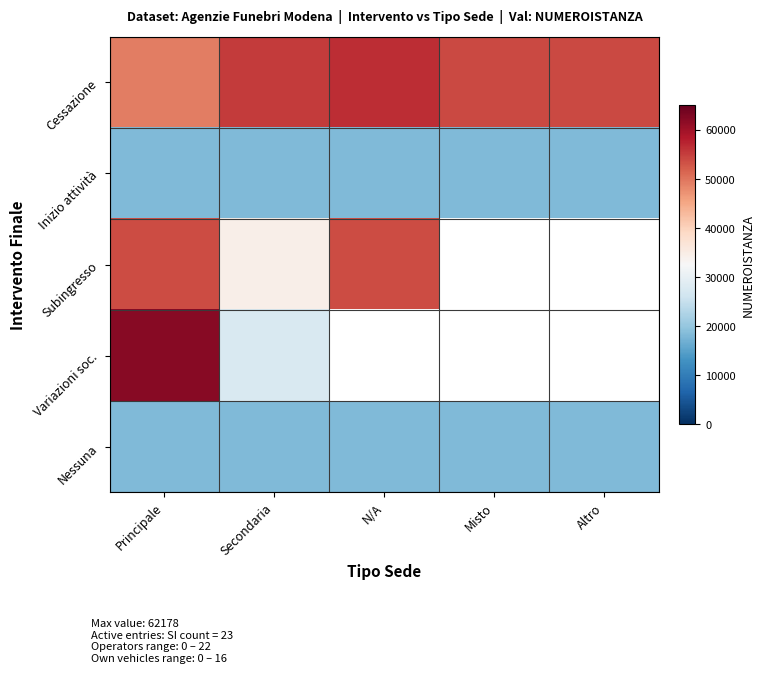

How many data points in Cessazione are less than 53866?

2